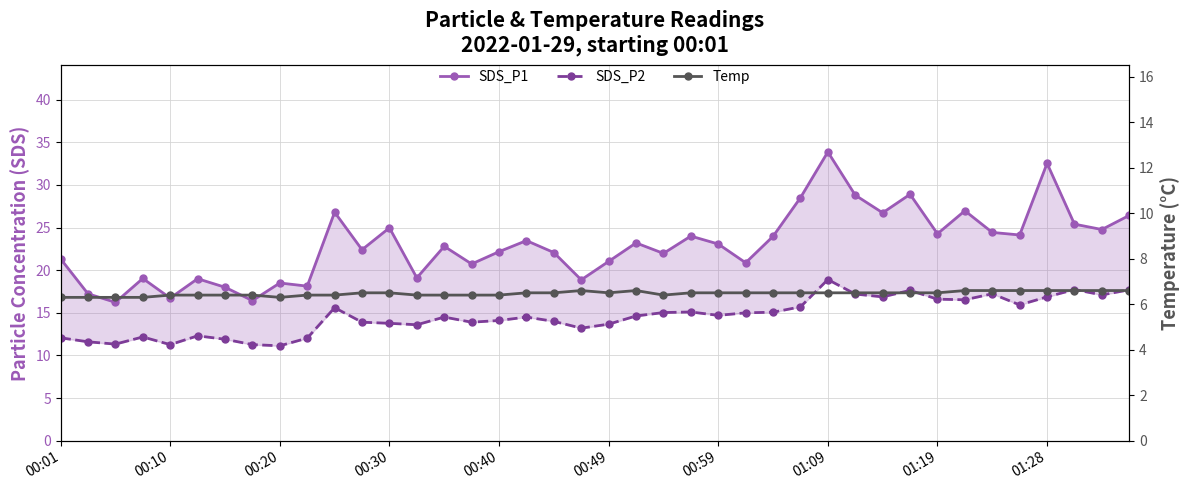

What is the average value of the Temp series?

6.5